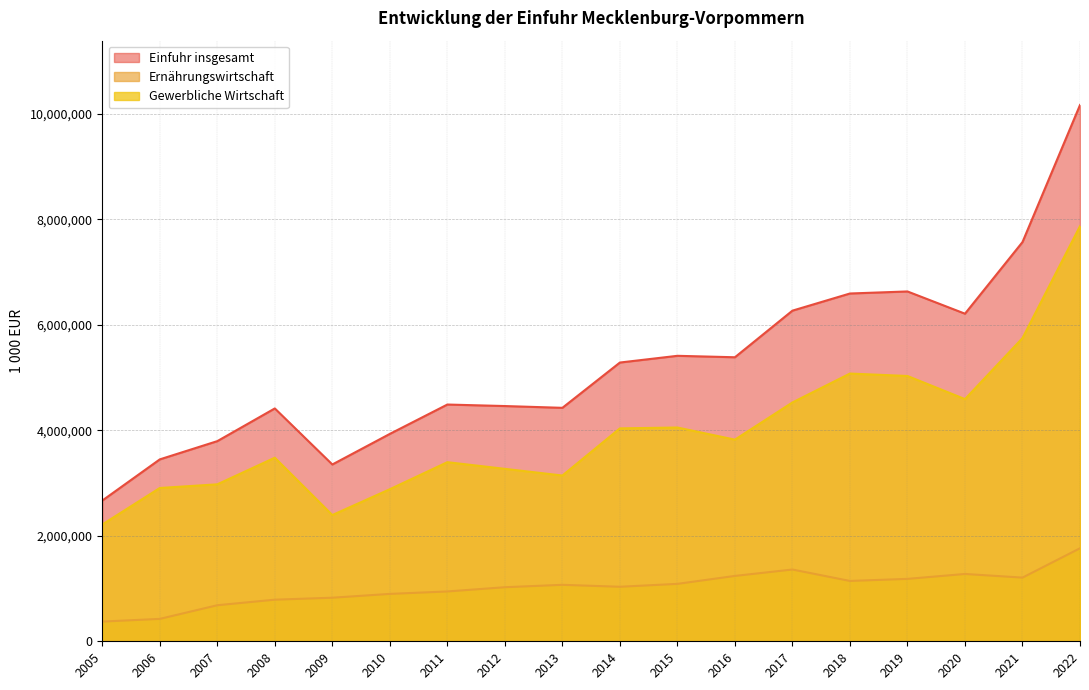

What is the value of the Gewerbliche Wirtschaft point at the 5th from the left?

2393173